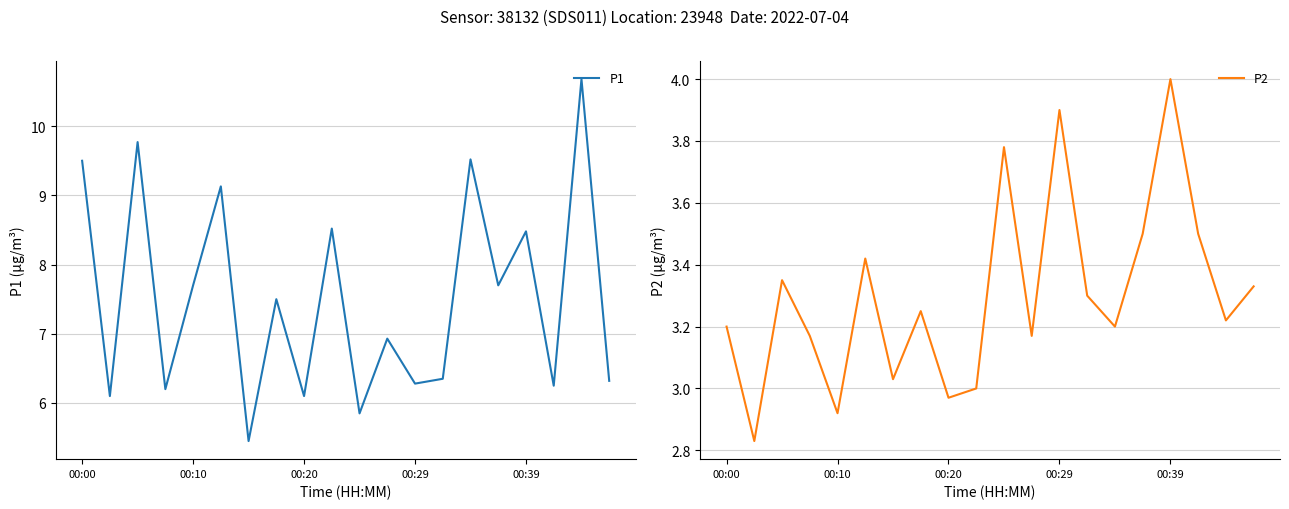

What is the maximum value for P1?

10.7